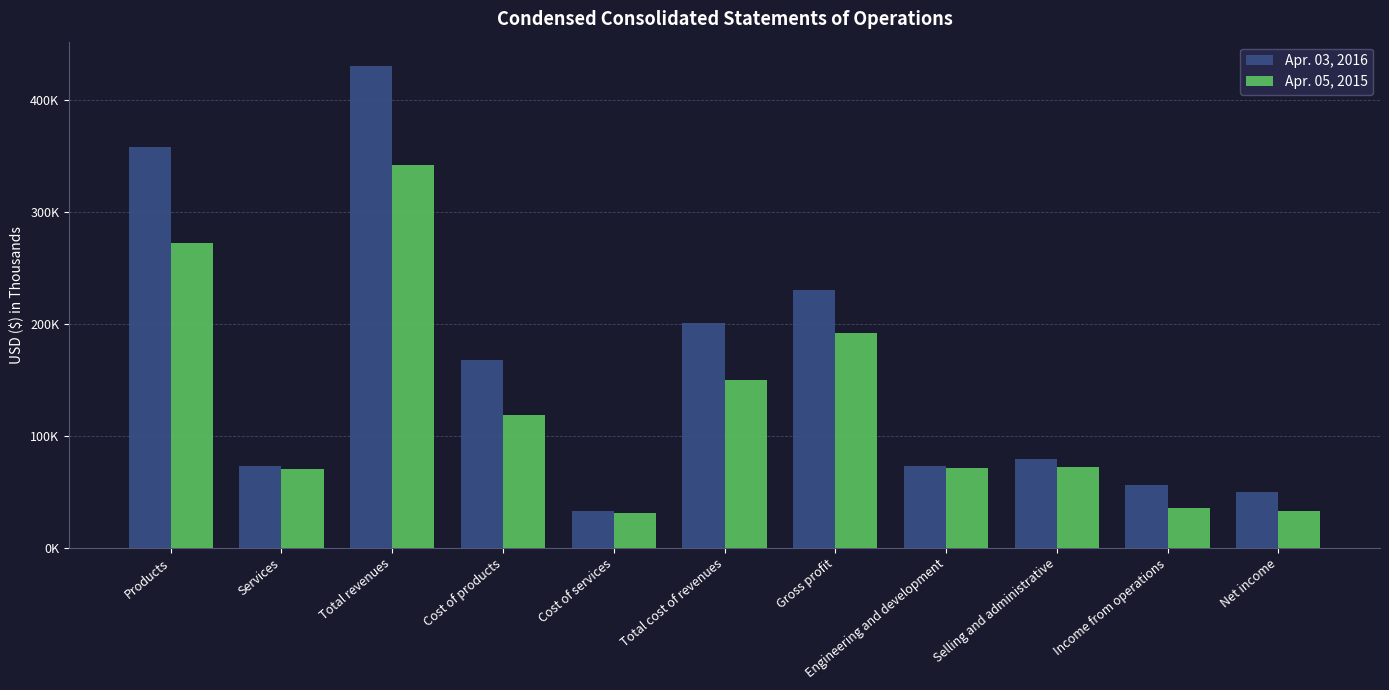

Which series has the largest total across all categories?

Apr. 03, 2016